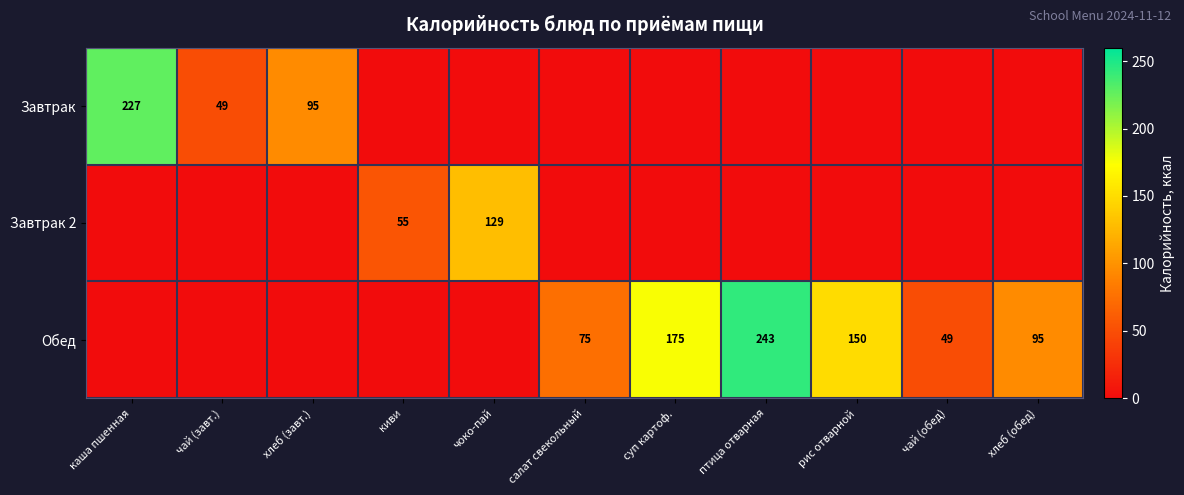

True or false: Обед has a value of 243 at птица отварная.

True